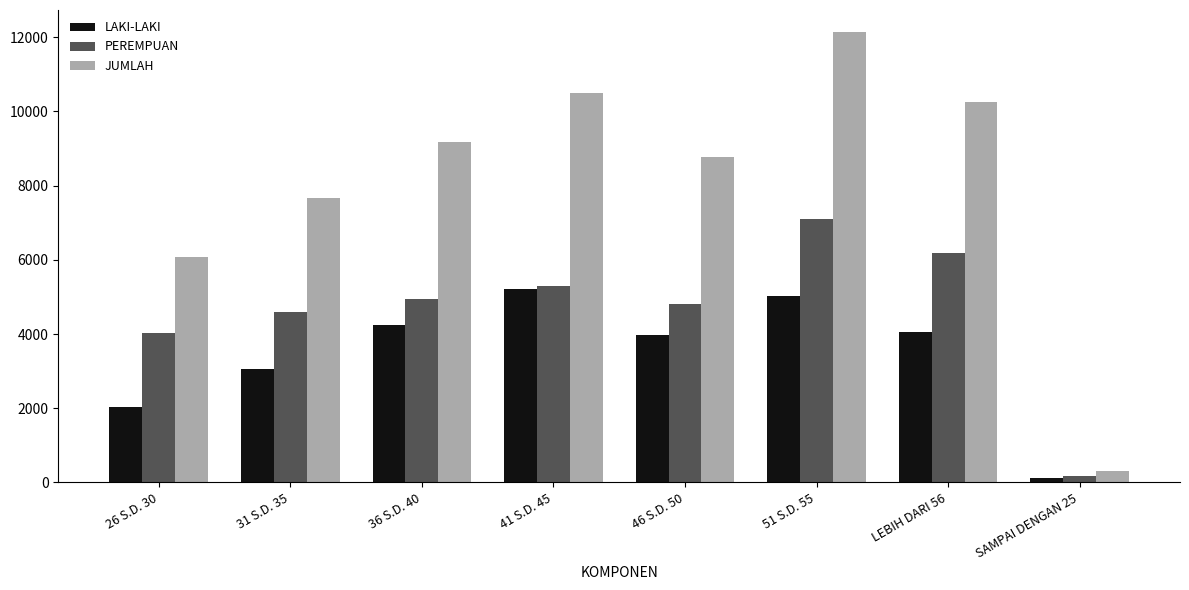

Rank the series by their average value, from lowest to highest.

LAKI-LAKI, PEREMPUAN, JUMLAH